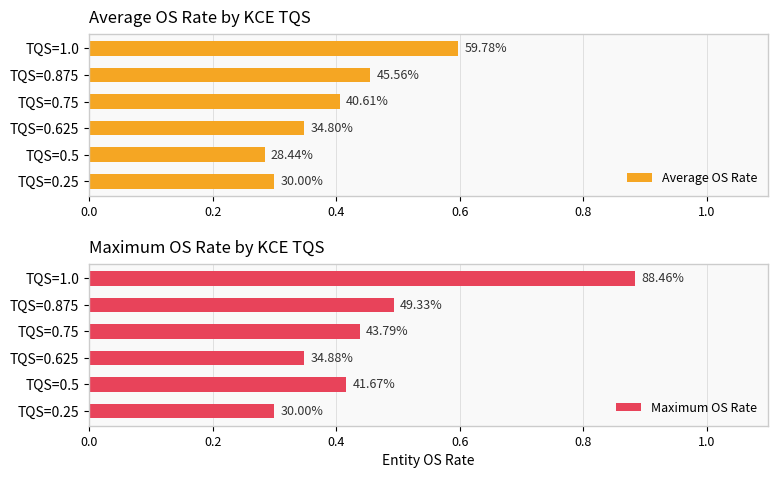

What is the approximate value of Average OS Rate at TQS=0.875?

0.5